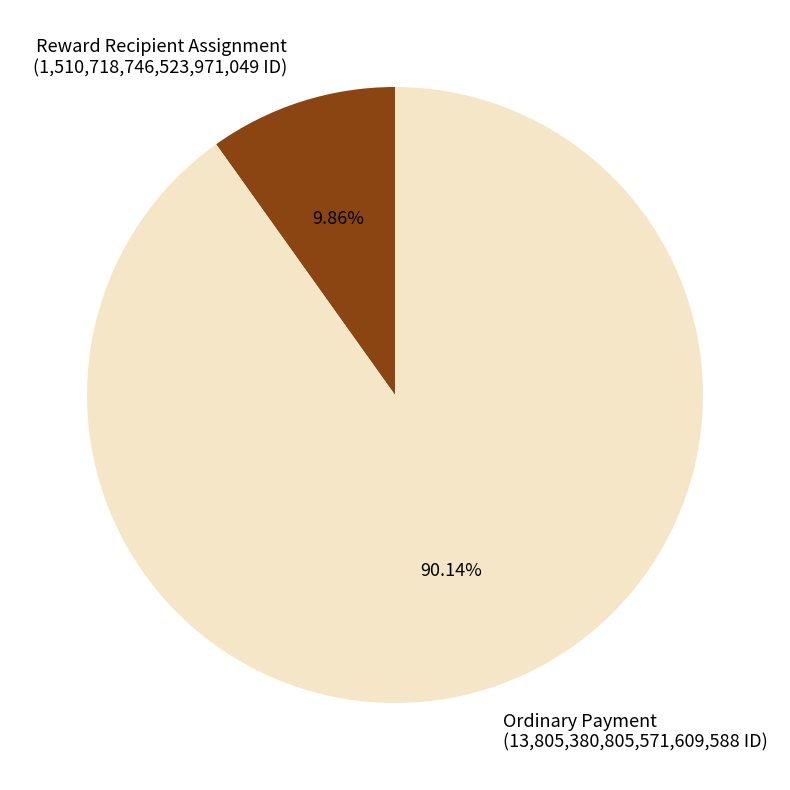

Between Reward Recipient Assignment and Ordinary Payment, which is larger?

Ordinary Payment